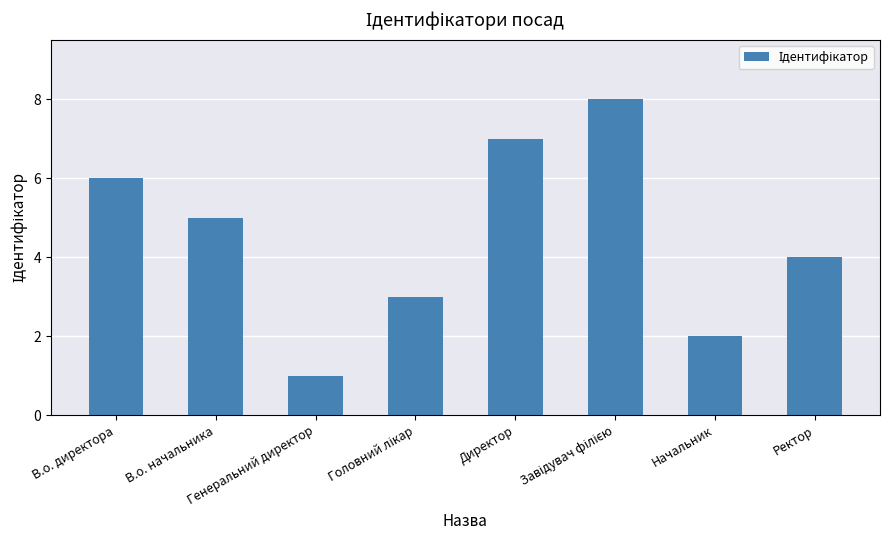

What is the sum of all values?

36